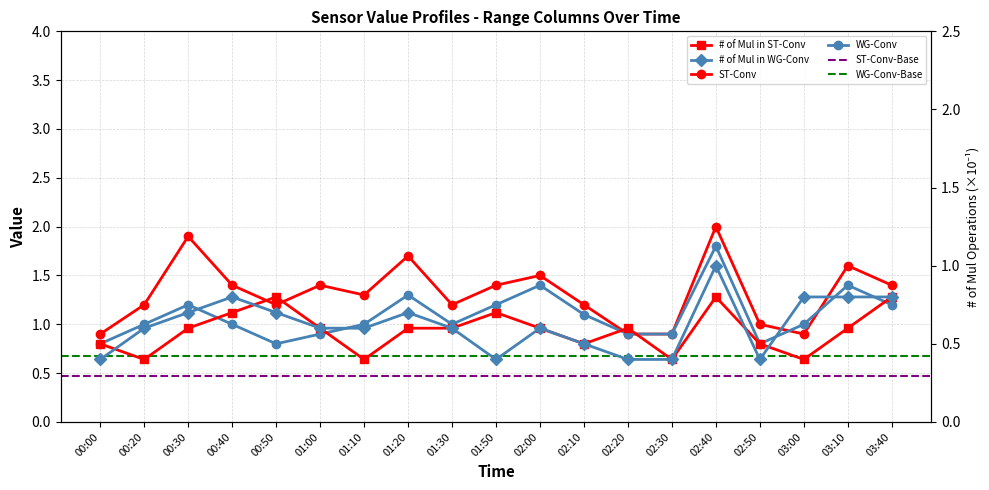

What is the difference between the maximum and second lowest values in the 10.910 series?

1.0